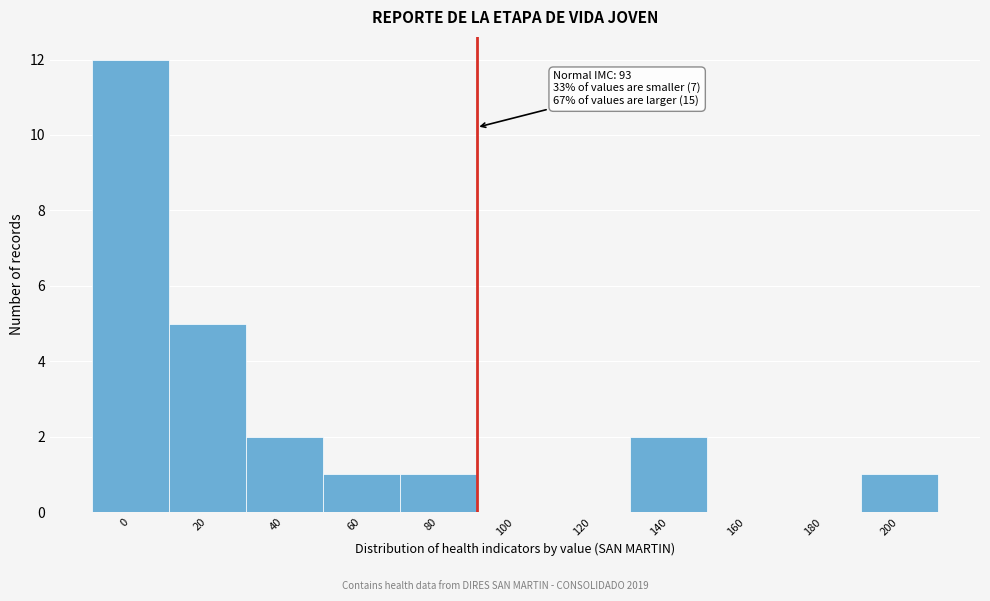

Reading left to right, what are all the values shown in this chart?

0=12	20=5	40=2	60=1	80=1	100=0	120=0	140=2	160=0	180=0	200=1